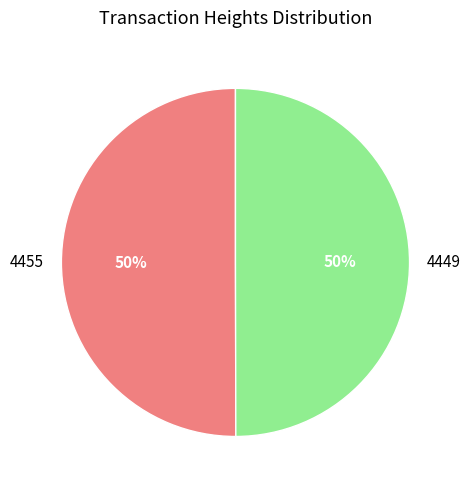

To the nearest percent, what portion does 4449 represent?

50%